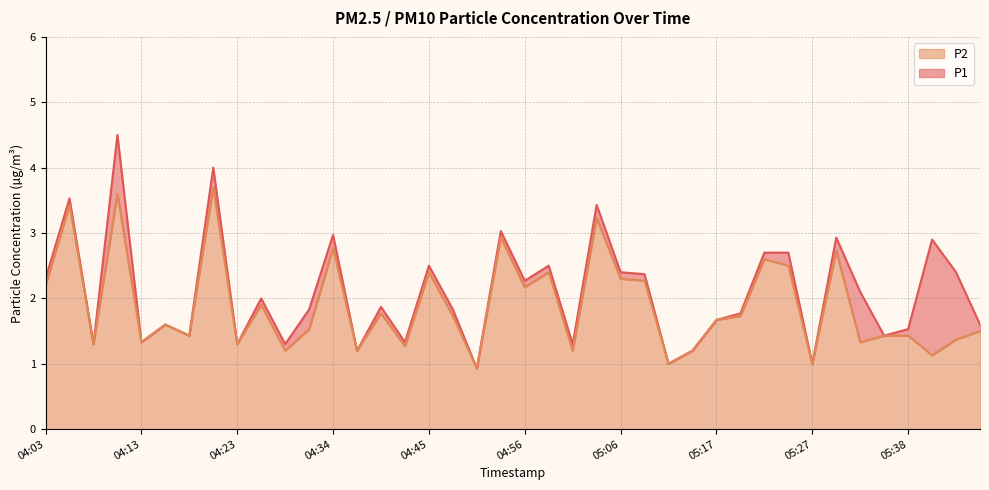

True or false: P2 has a value of 2.2 at 04:03.

True